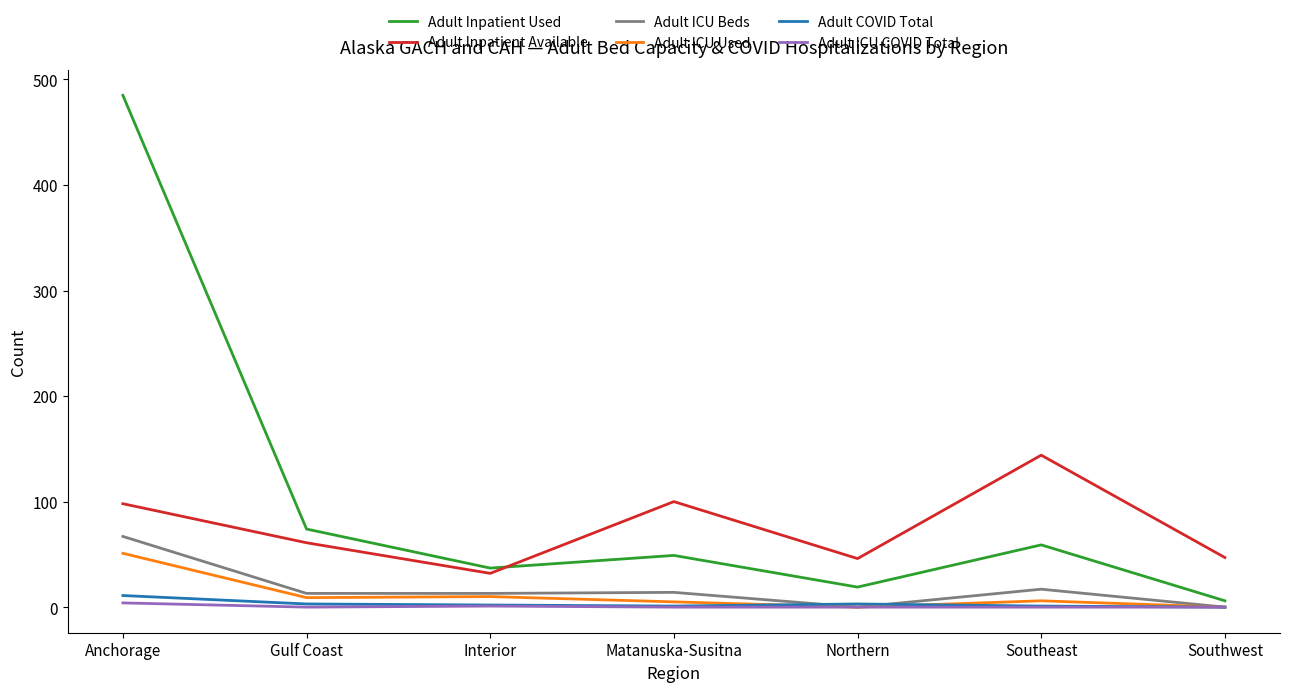

Which series has the largest total across all categories?

Adult Inpatient Used